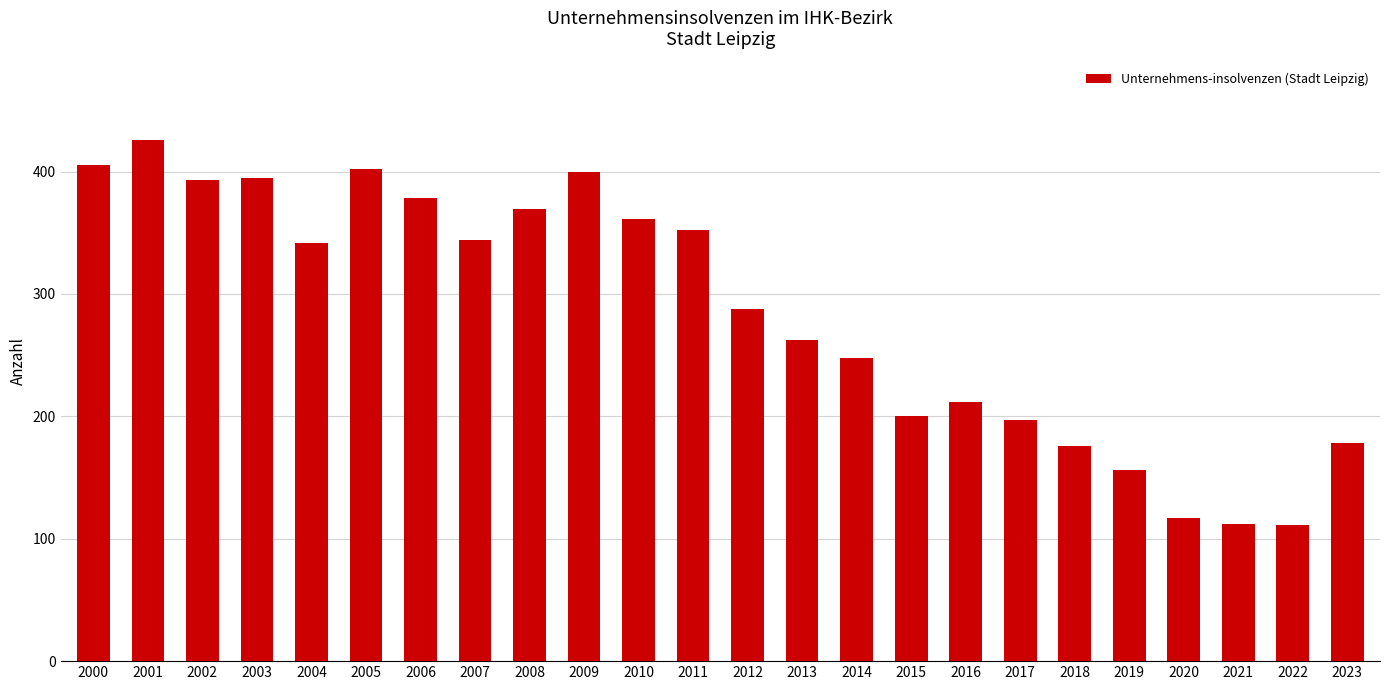

What is the change in value from 2013 to 2020?

-145